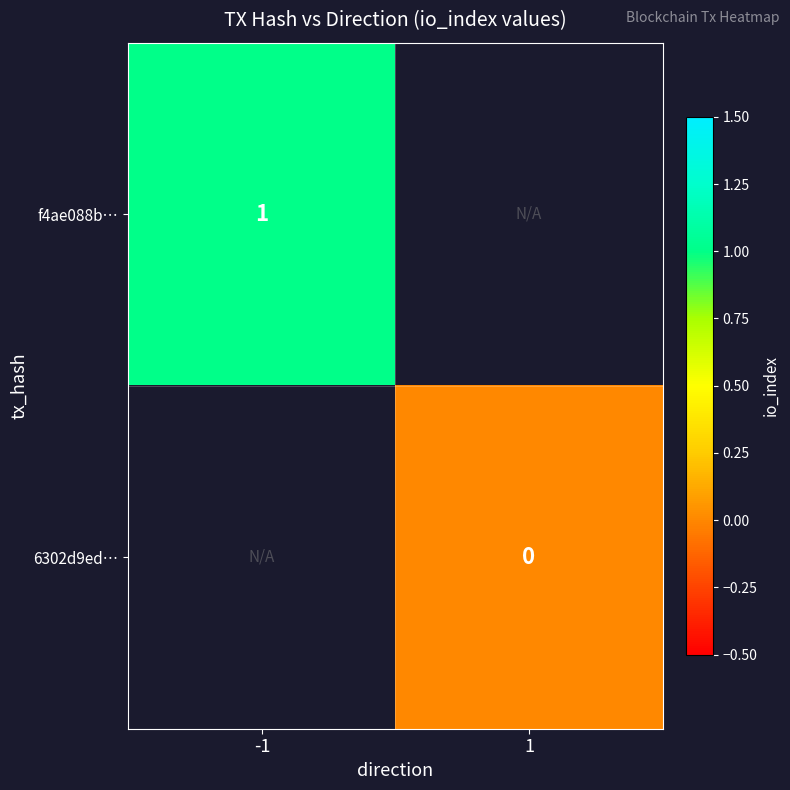

True or false: f4ae088b… has a value of 1 at -1.

True